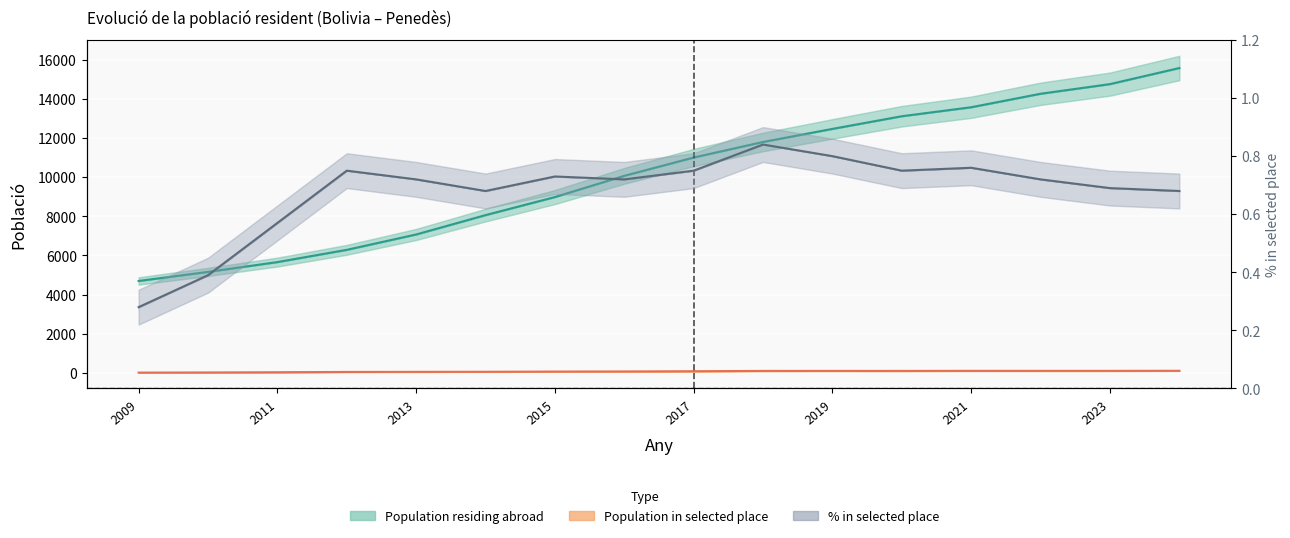

What is the difference between the maximum and minimum values in the Population residing abroad series?

10881